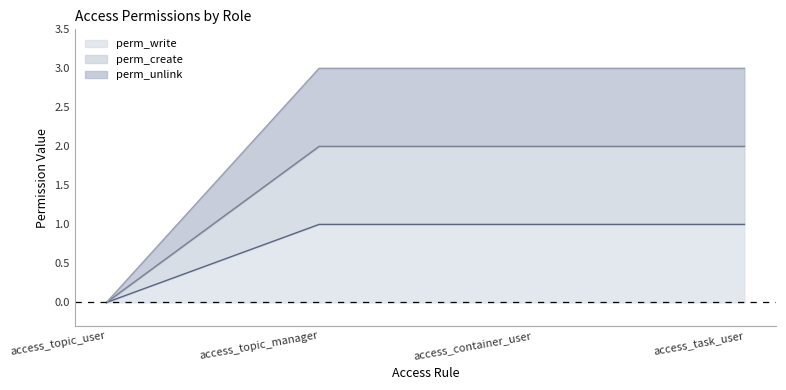

What is the value of the perm_create point at the 2nd from the left?

2